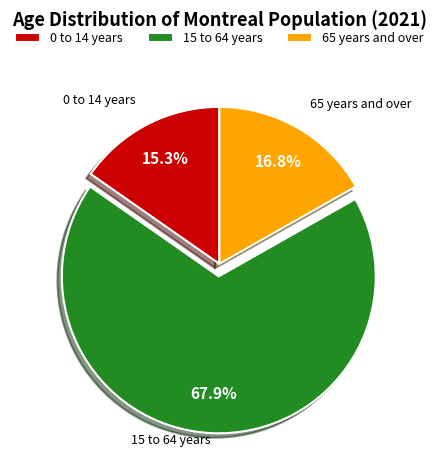

Does any single category account for the majority?

Yes